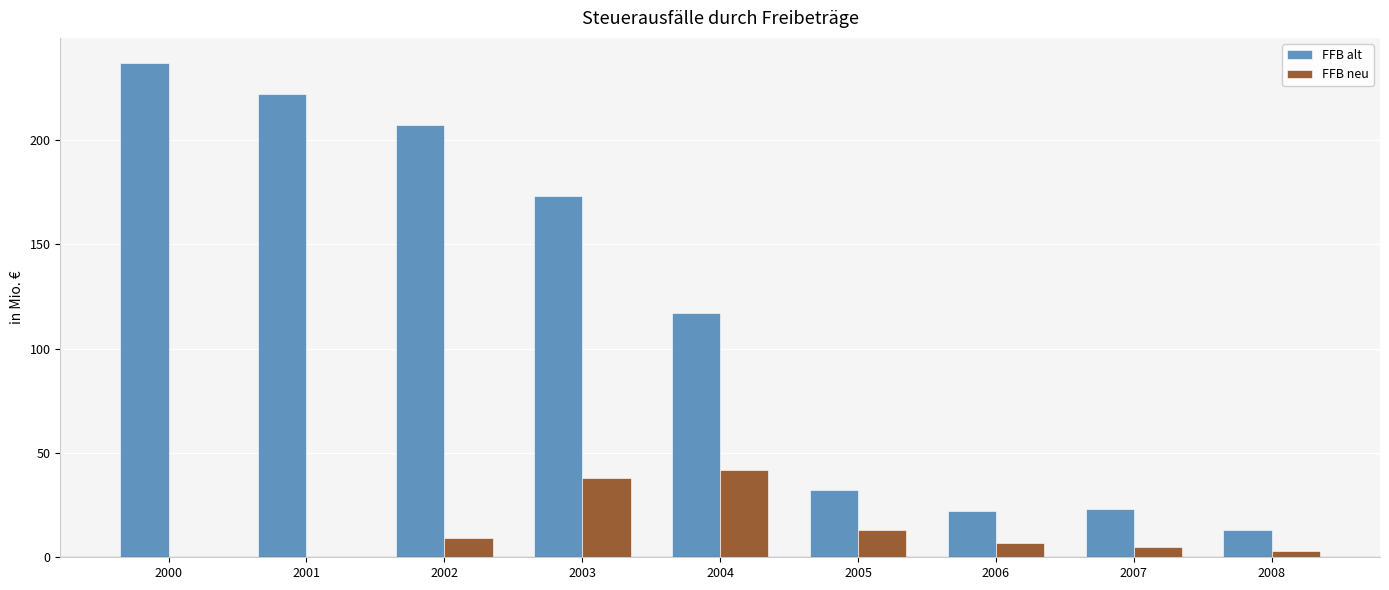

Which series has the largest total across all categories?

FFB alt